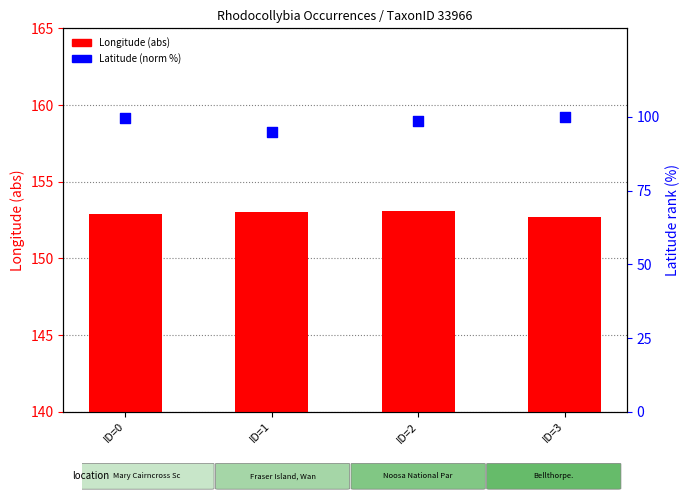

What are all the series names shown in the legend?

Longitude (abs), Latitude (norm %)